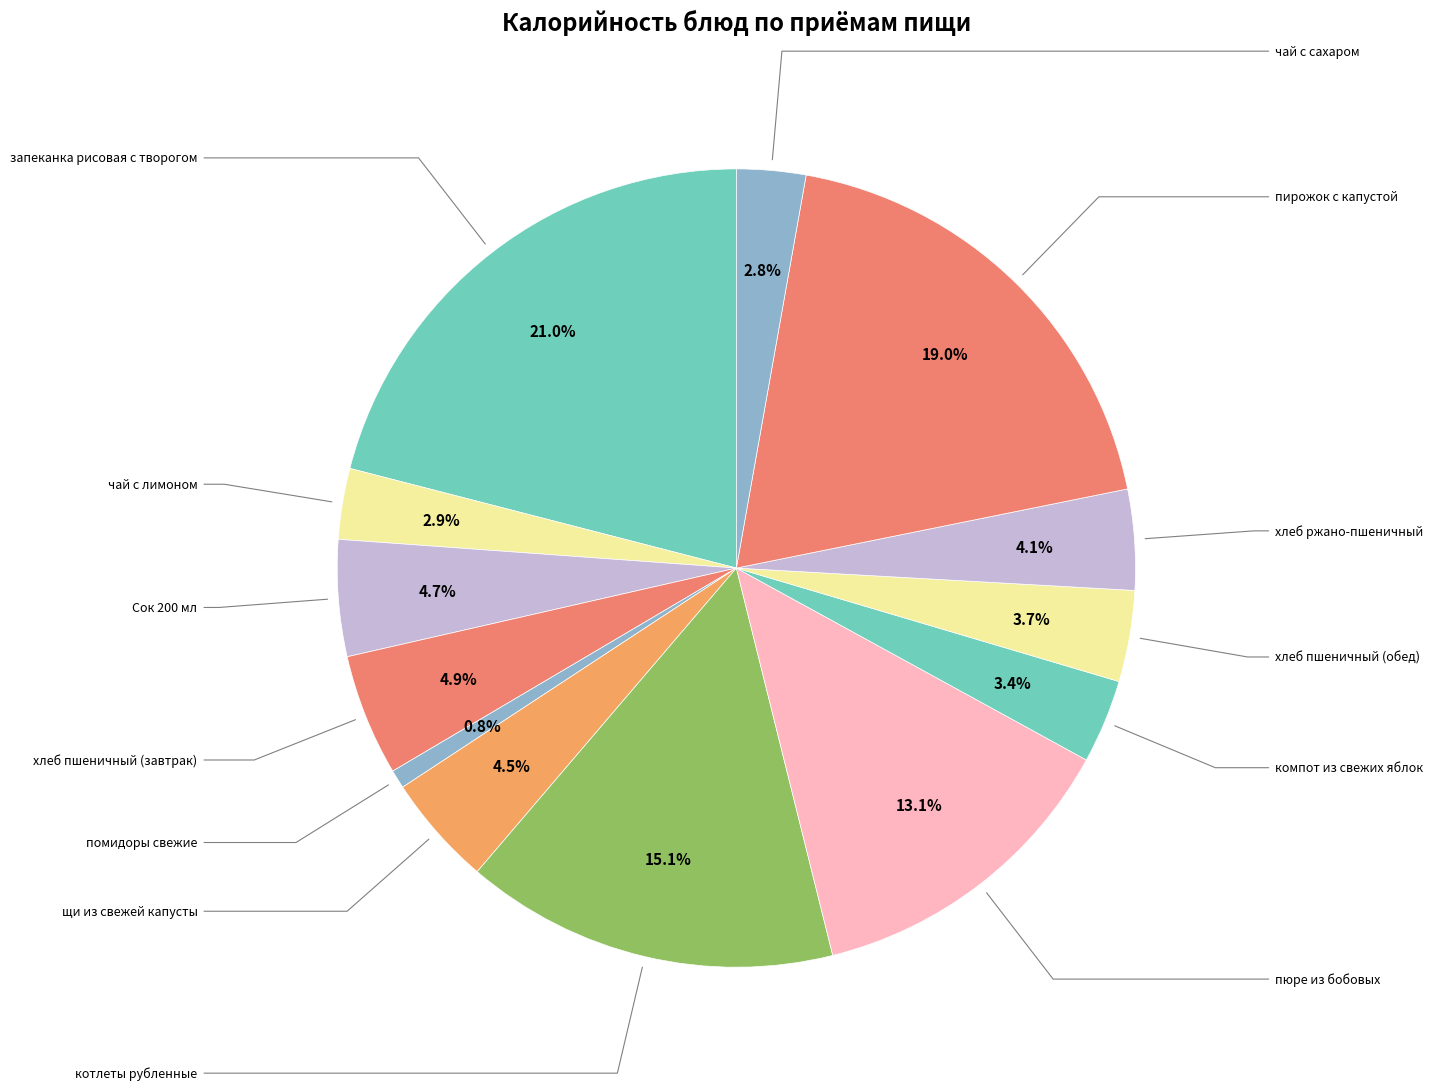

How many segments does this pie chart have?

13